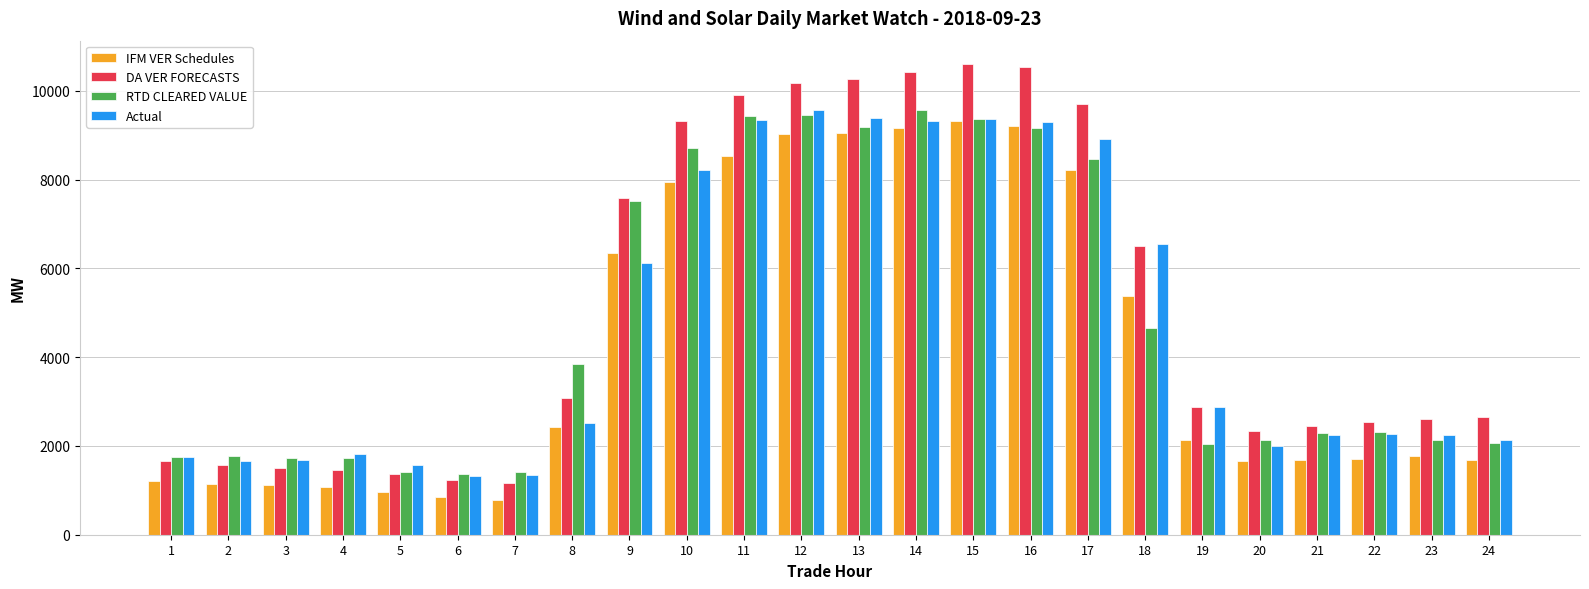

What is the average value of the RTD CLEARED VALUE series?

4730.9